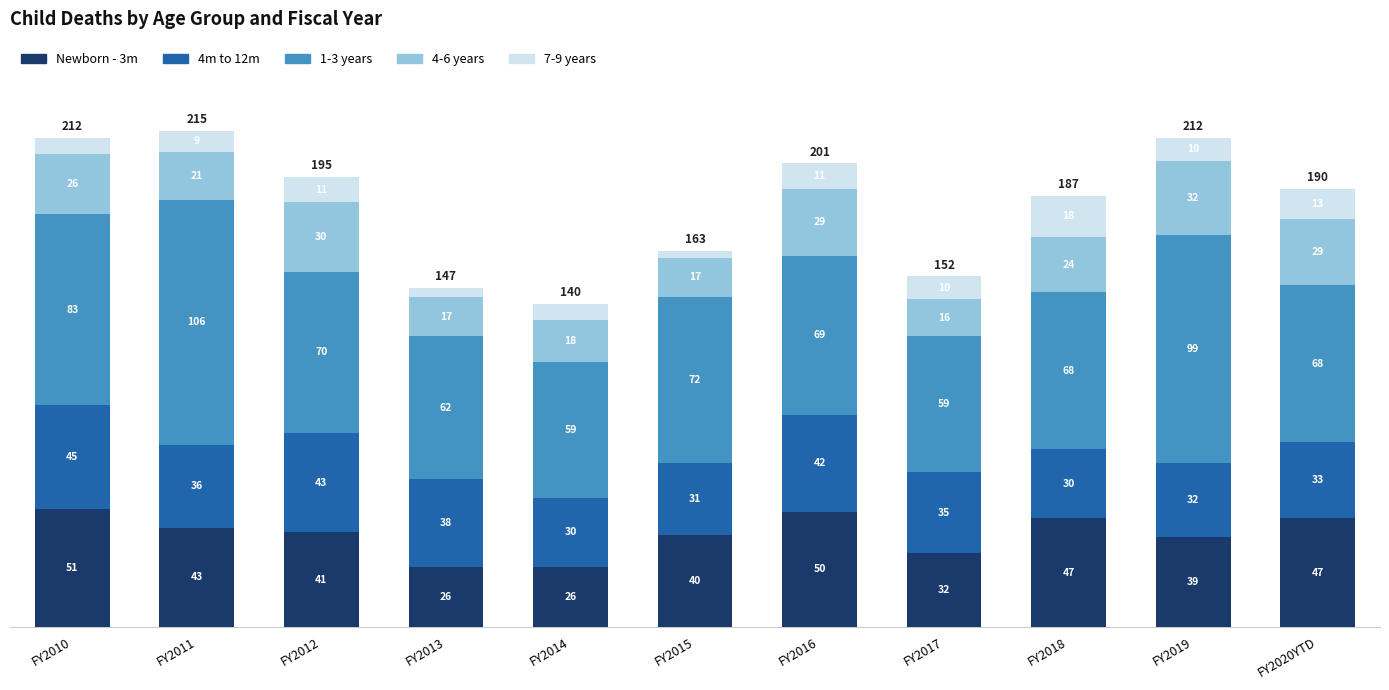

Is it true that Newborn - 3m equals 10 at FY2017?

False